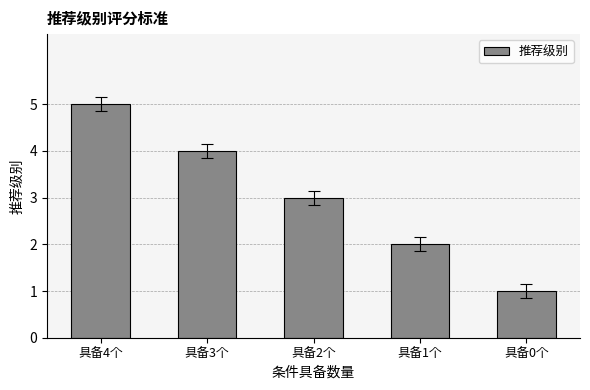

Approximately how many times larger is the value at 具备2个 compared to 具备1个?

1.5